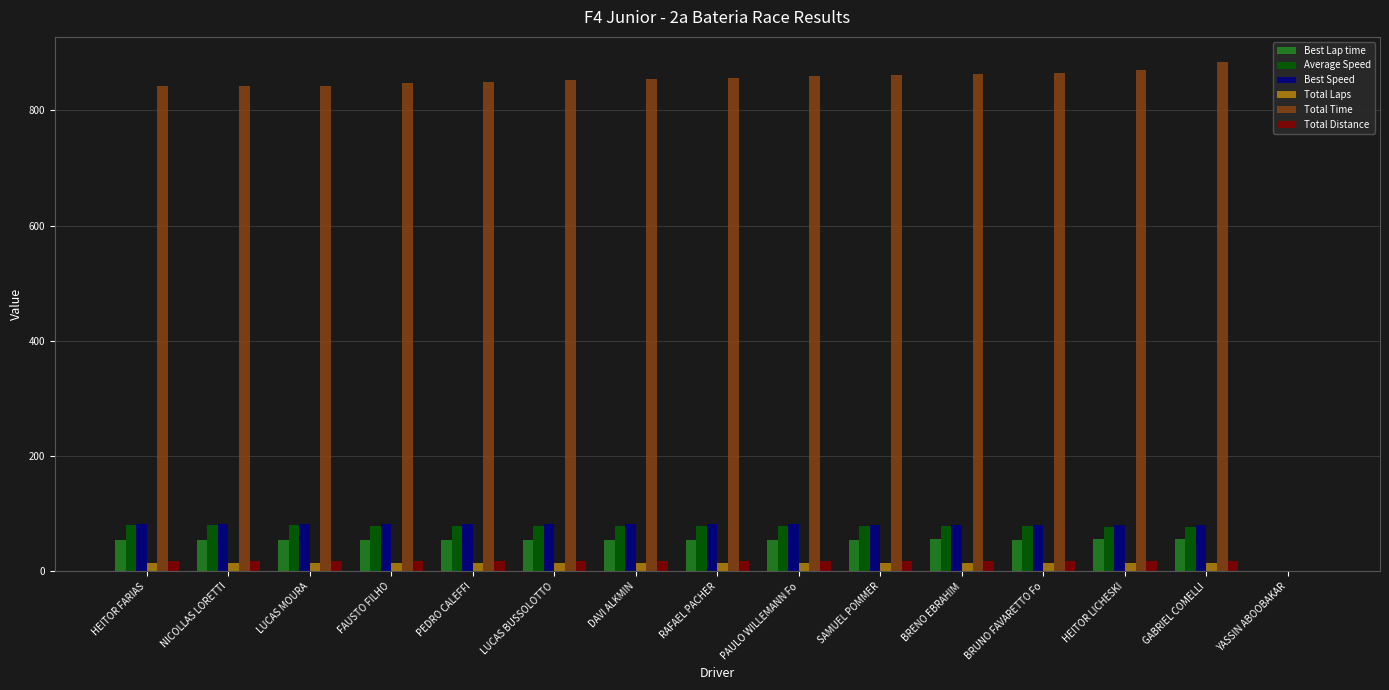

What is the maximum value for Best Speed?

82.8